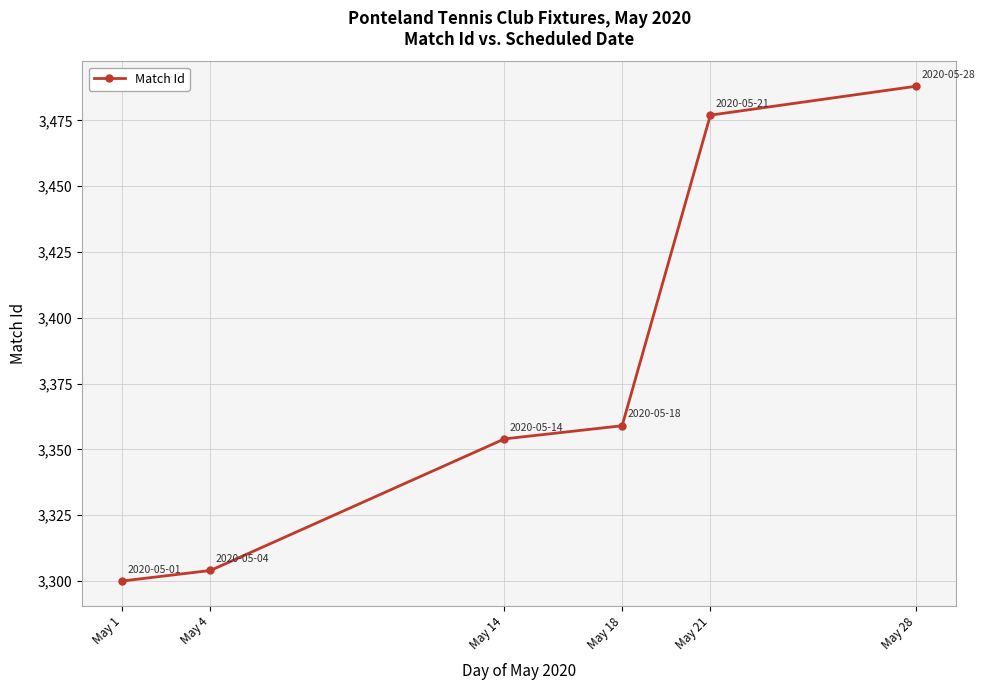

Reading right to left, list all the values displayed in this chart.

May 28=3488	May 21=3477	May 18=3359	May 14=3354	May 4=3304	May 1=3300